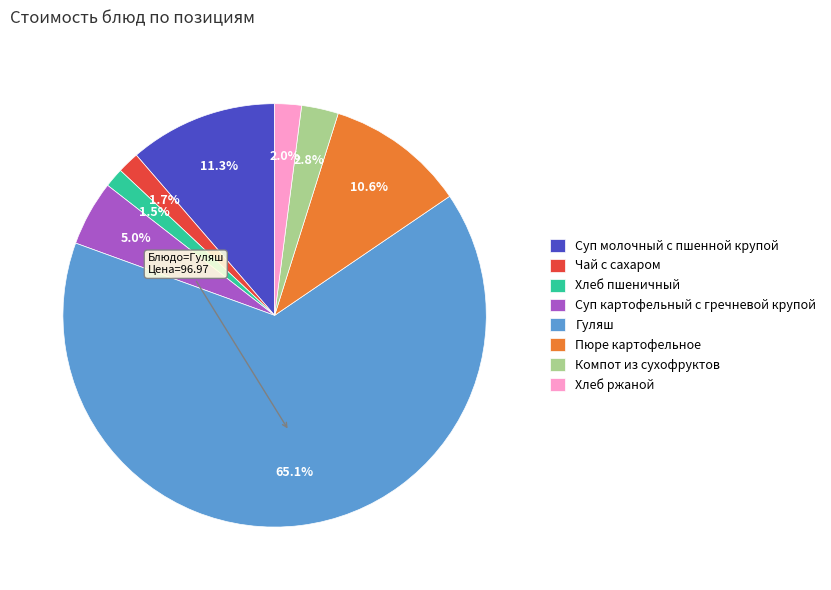

What is the ratio of the value at Компот из сухофруктов to the value at Суп картофельный с гречневой крупой?

0.6